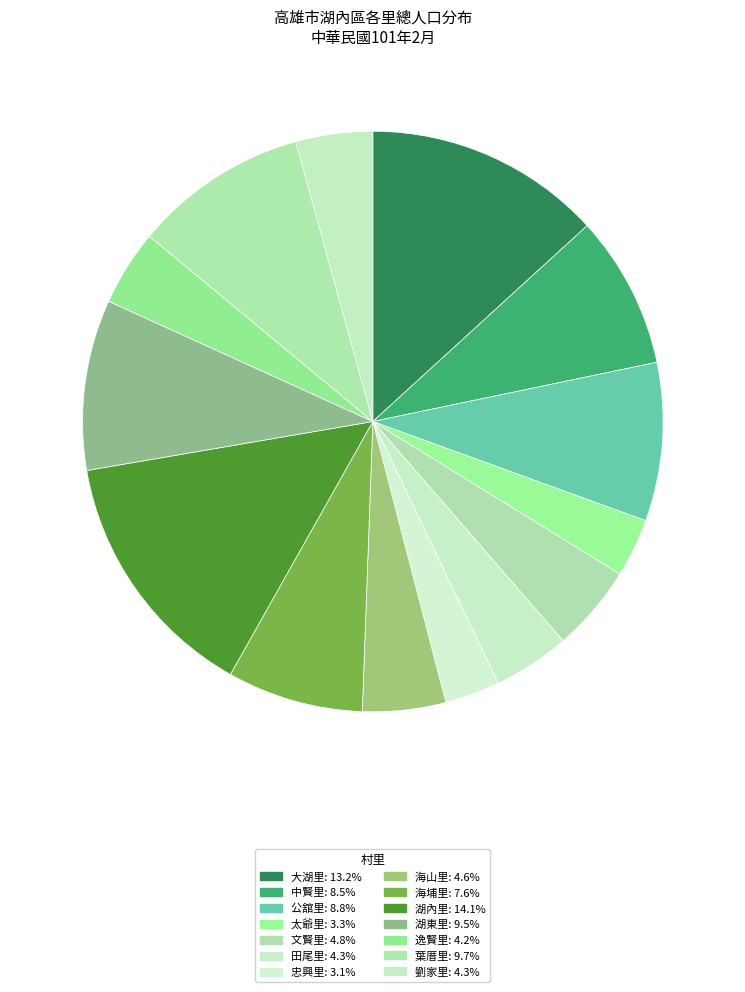

How much of the chart is everything except 逸賢里?

95.8%